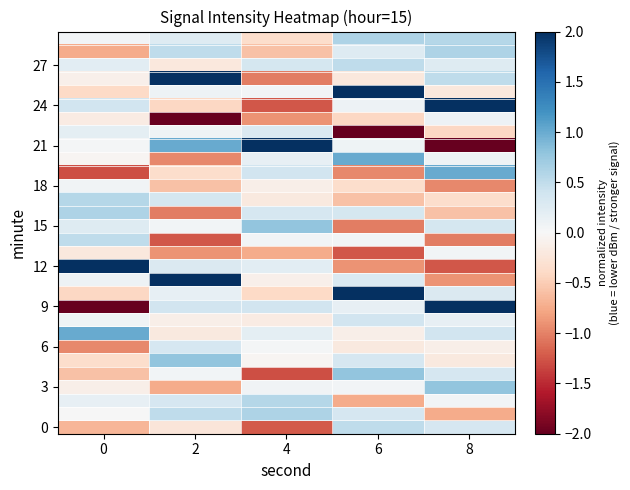

Between 8 and 4, which is larger?

8